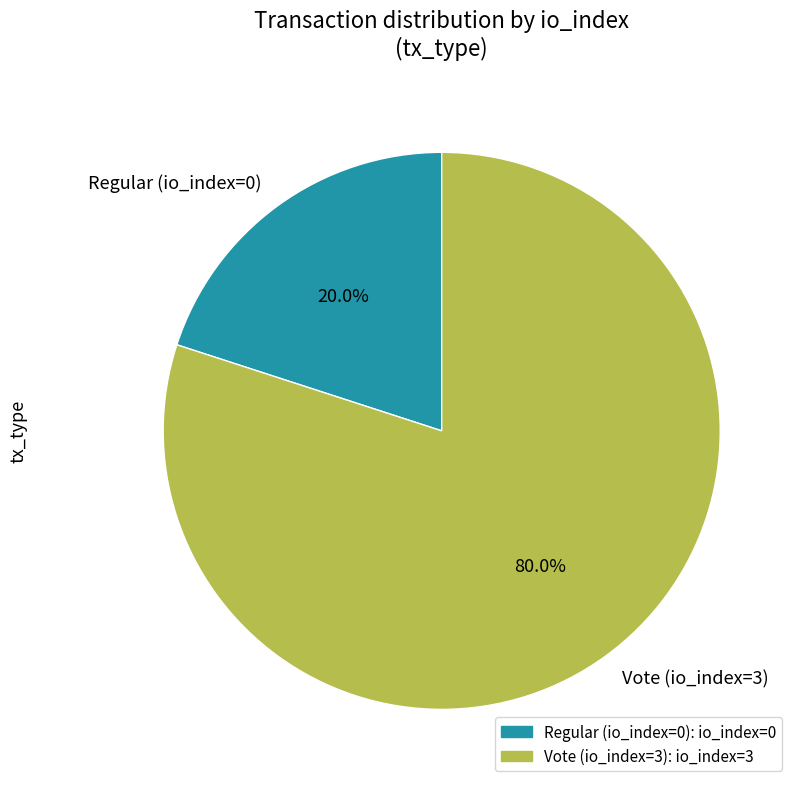

Which slice represents more than half of the pie?

Vote (io_index=3)